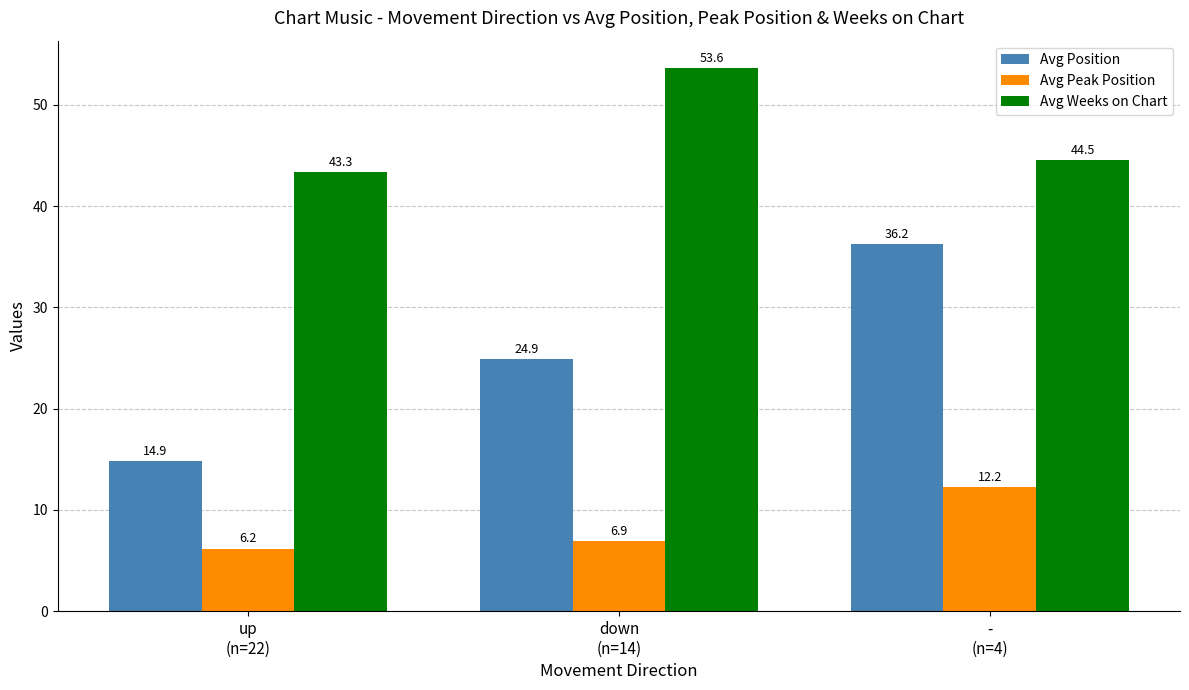

At which category does the chart reach its minimum across all series?

up
(n=22)